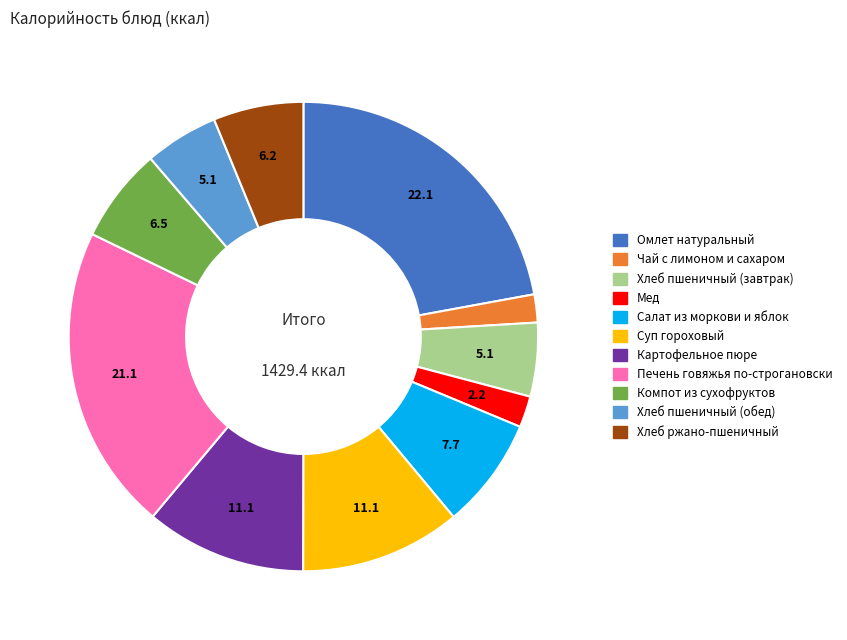

Which has a higher value, Хлеб ржано-пшеничный or Картофельное пюре?

Картофельное пюре